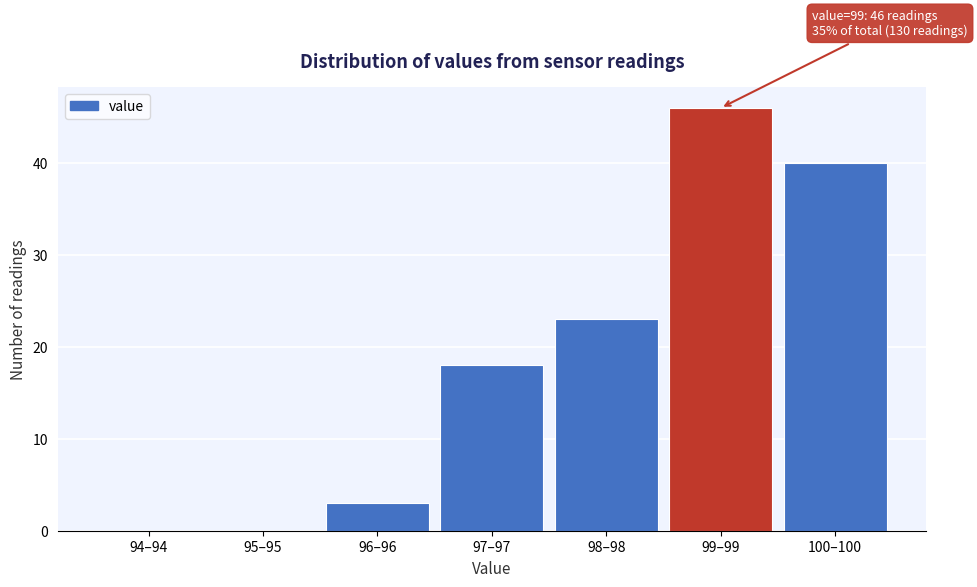

Reading left to right, transcribe all the data shown in this chart.

94–94=0	95–95=0	96–96=3	97–97=18	98–98=23	99–99=46	100–100=40